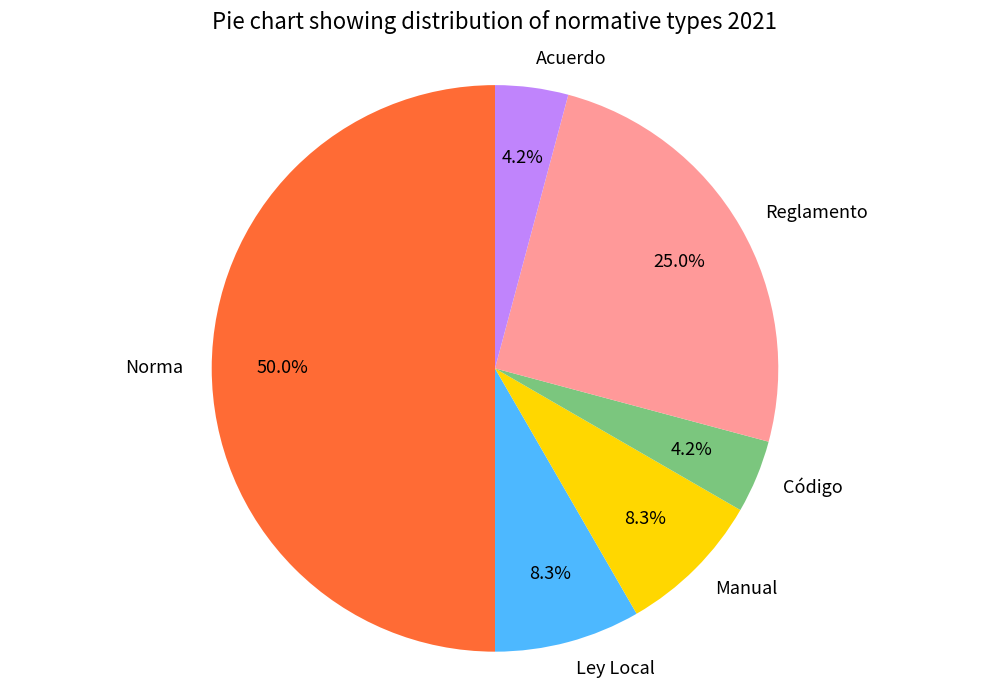

Between Reglamento and Ley Local, which is larger?

Reglamento